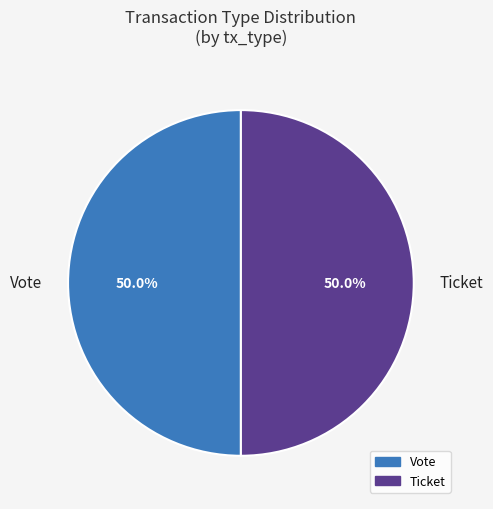

Approximately how many times larger is the value at Ticket compared to Vote?

1.0